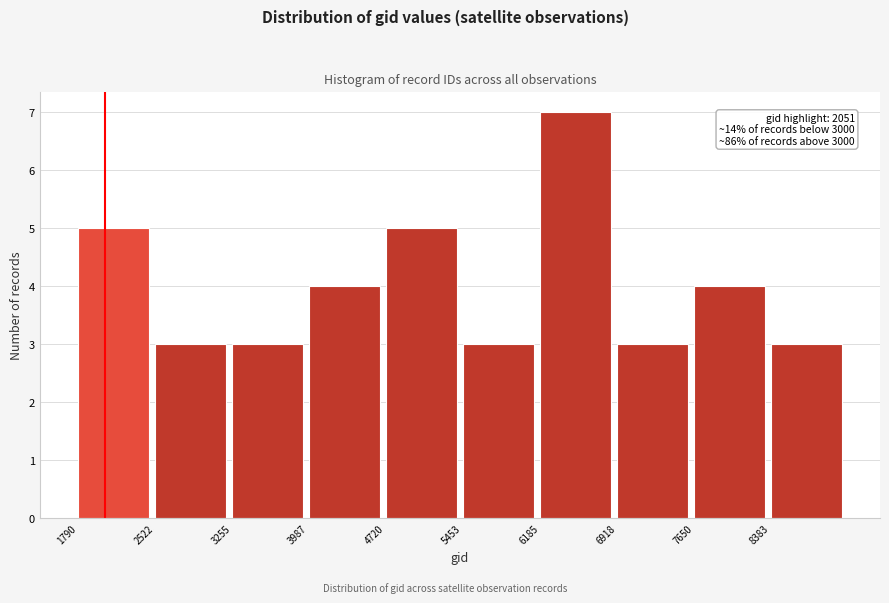

Over which range of the x-axis is the bar tallest?

6200 to 6900